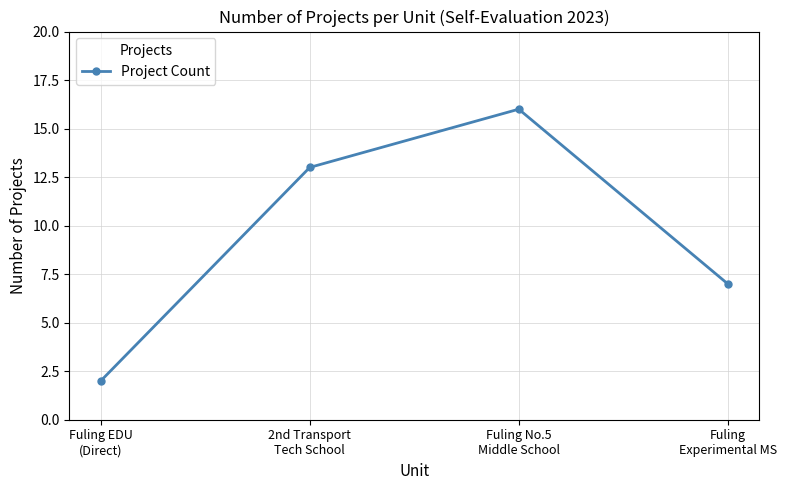

How many points are higher than both their immediate neighbors (excluding endpoints)?

1